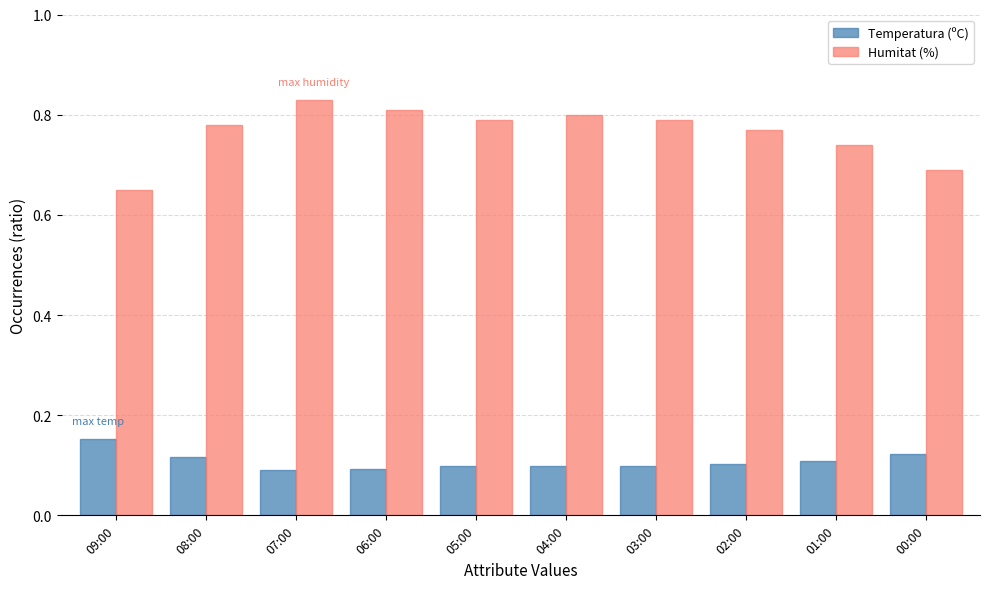

What is the sum of all Humitat (%) values?

7.7